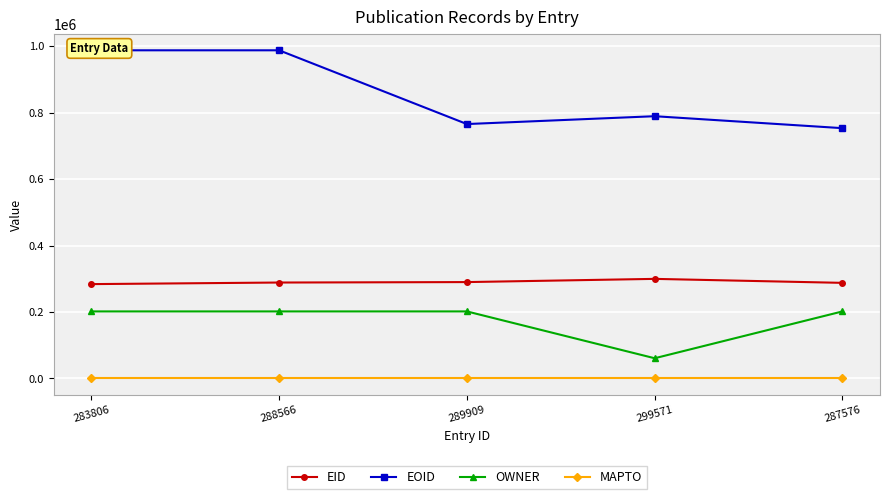

Where is the first local minimum for EOID?

289909